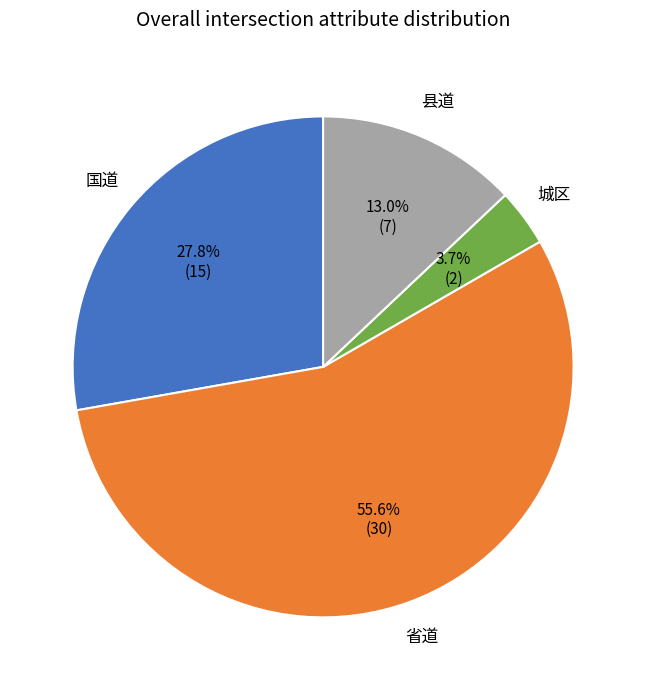

How many slices are in this pie chart?

4